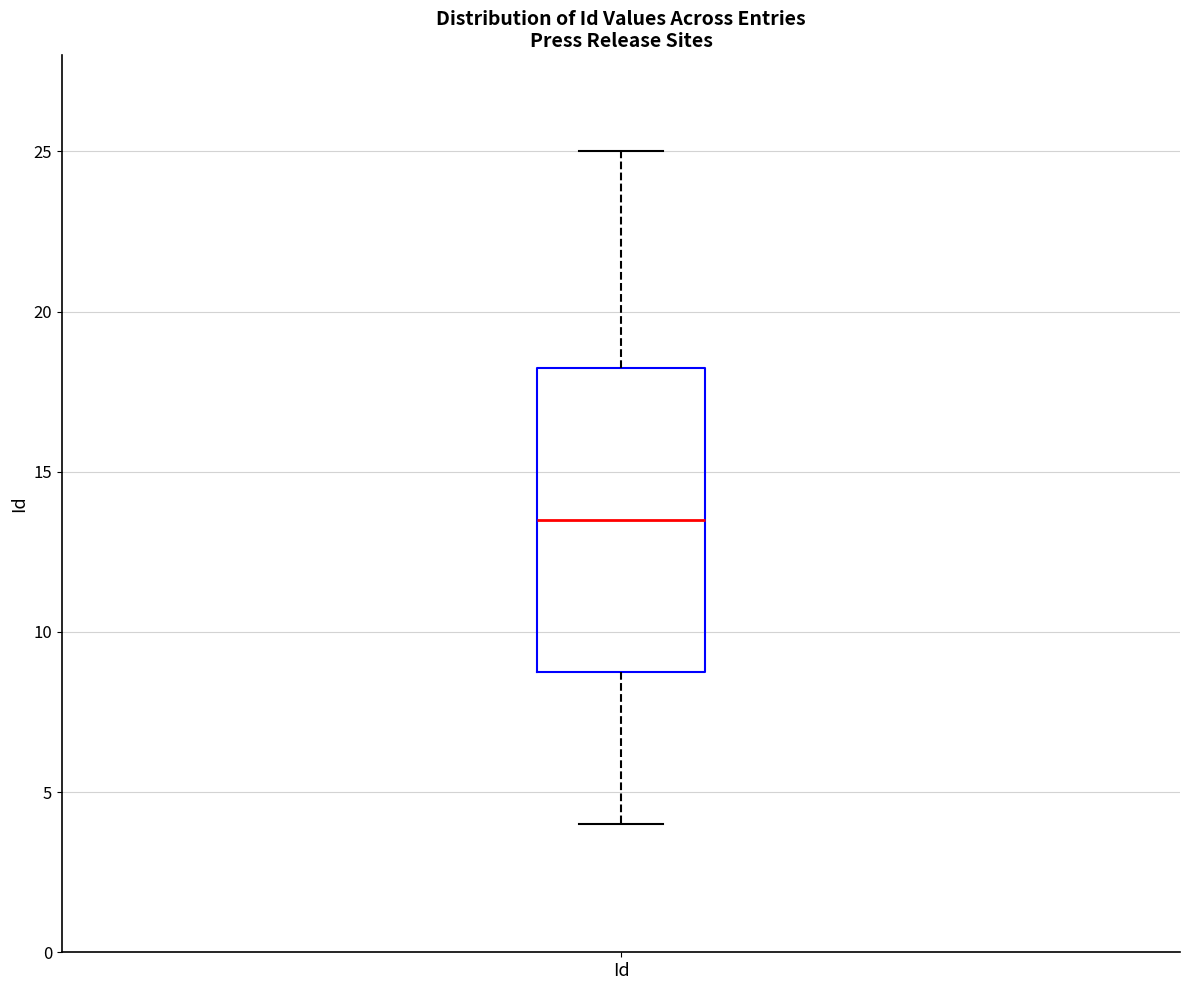

Transcribe this box plot: give where the median line is, the range the box spans, and where the two whiskers end, as read against the y-axis. The values are not printed on the chart, so give them approximately, as read against the axis.

median 13.5, box 9.0 to 18.5, whiskers 4.0 to 25.0